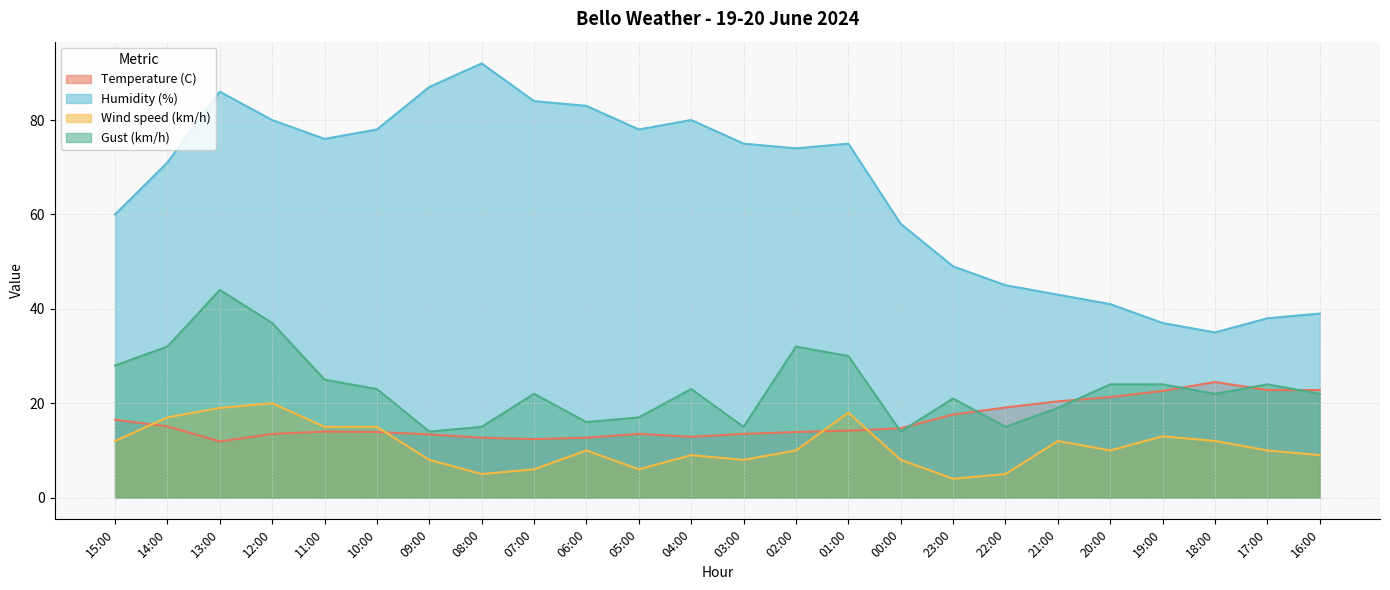

True or false: Wind speed (km/h) has a value of 13.0 at 19:00.

True